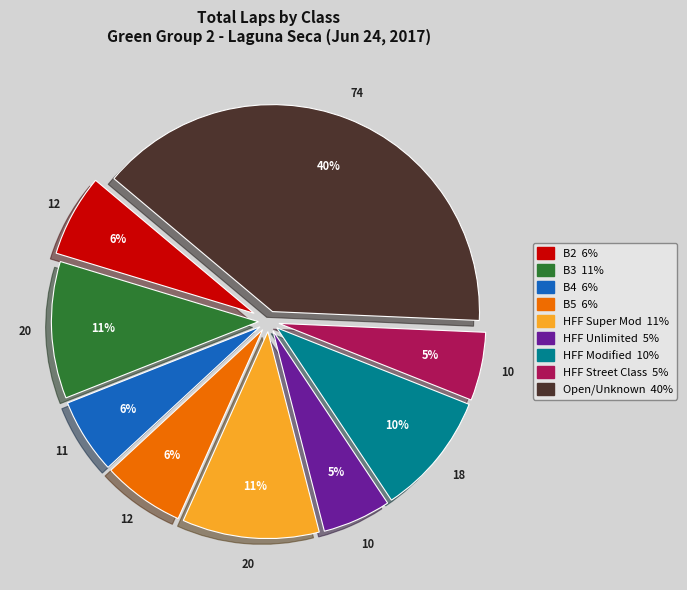

To the nearest percent, what is the average slice percentage?

11%